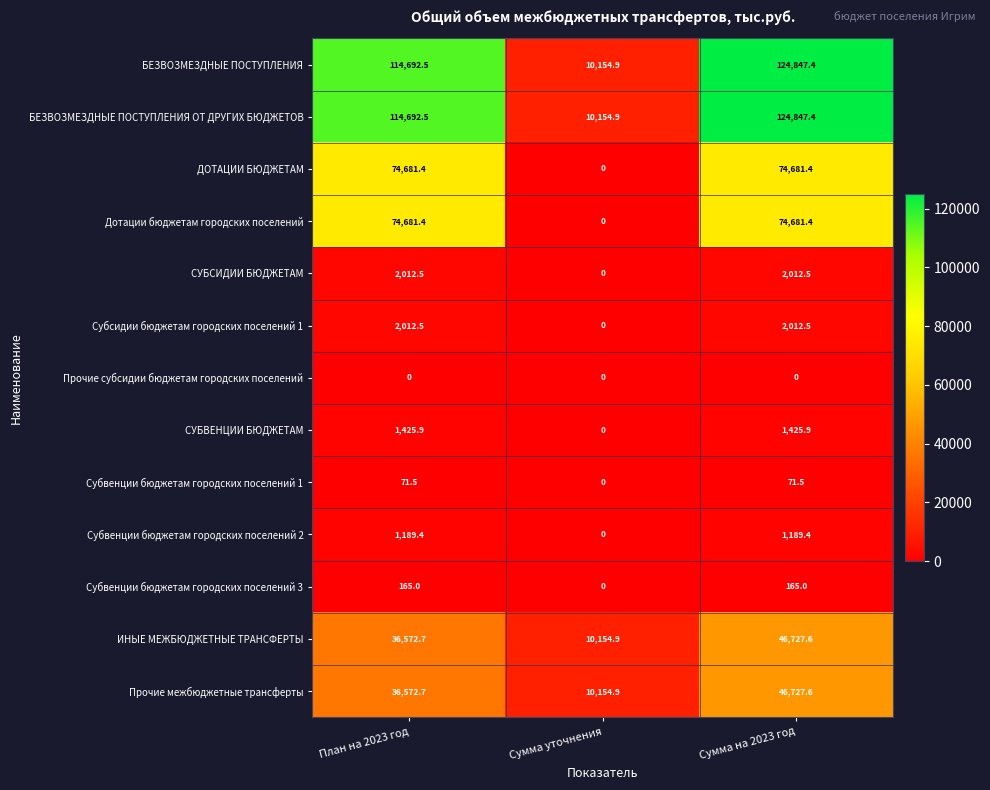

How many data points in БЕЗВОЗМЕЗДНЫЕ ПОСТУПЛЕНИЯ ОТ ДРУГИХ БЮДЖЕТОВ are less than 114692?

1